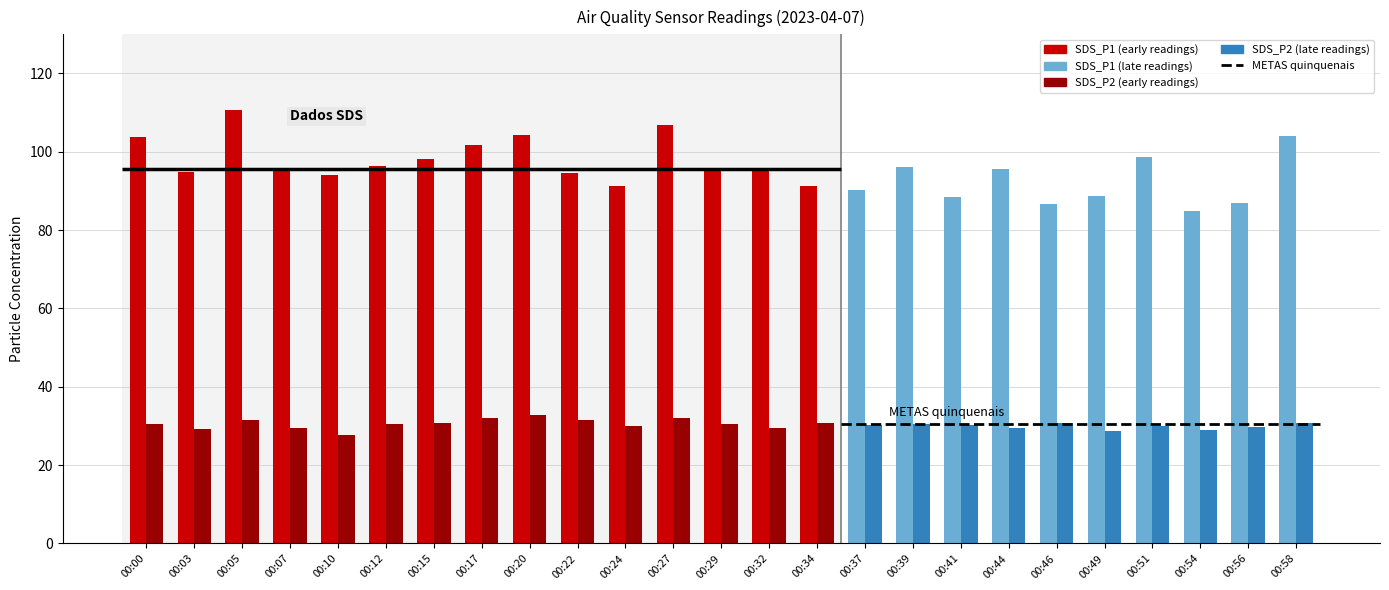

List the labels in order of SDS_P1 value, smallest first.

00:54, 00:46, 00:56, 00:41, 00:49, 00:37, 00:34, 00:24, 00:10, 00:22, 00:03, 00:32, 00:07, 00:44, 00:29, 00:39, 00:12, 00:15, 00:51, 00:17, 00:00, 00:58, 00:20, 00:27, 00:05